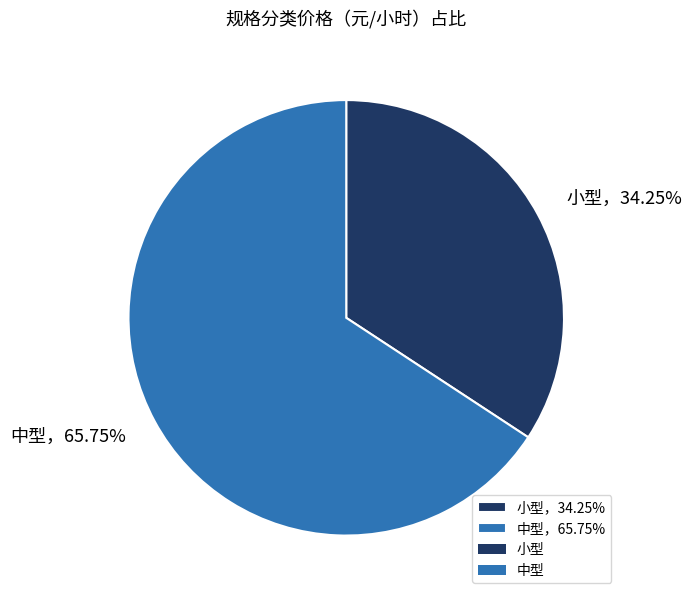

Combined, do 中型，65.75% and 小型，34.25% account for over 50%?

Yes